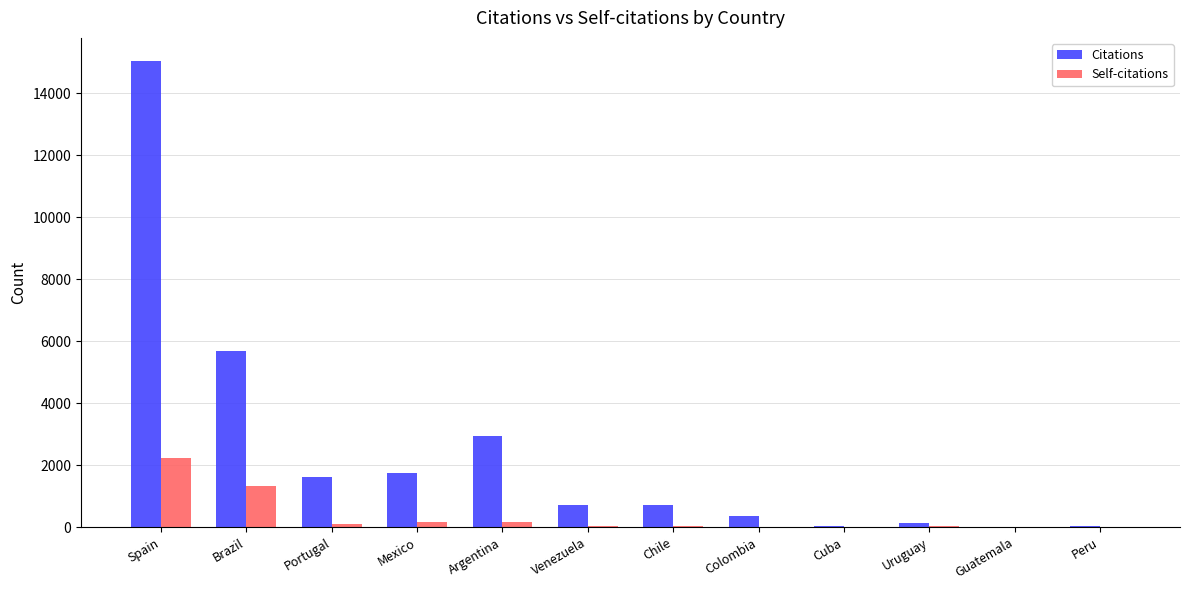

Where does the Self-citations series first go above 41?

Spain